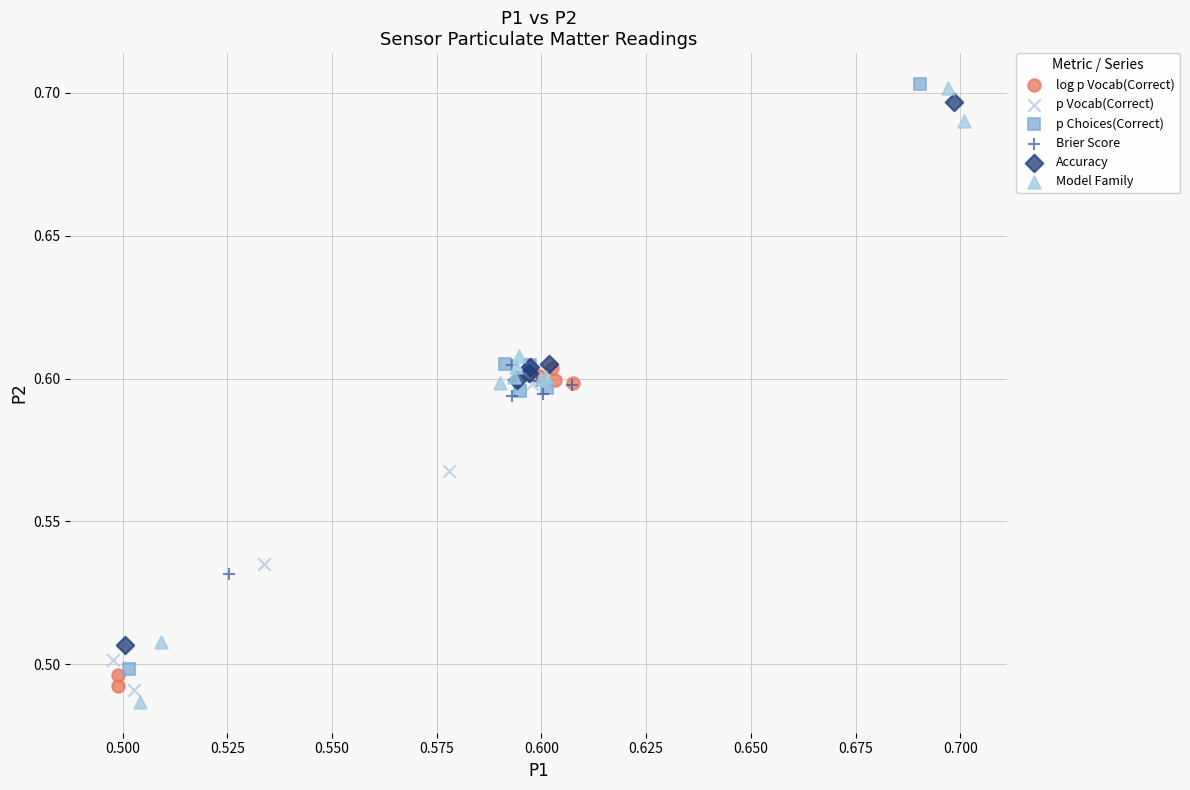

Which series has the largest Y range (max minus min)?

Model Family